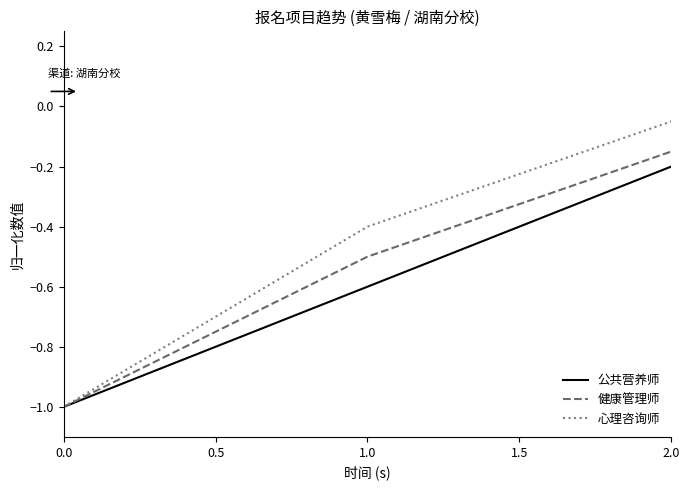

At which category is the sum across all series the highest?

2.0